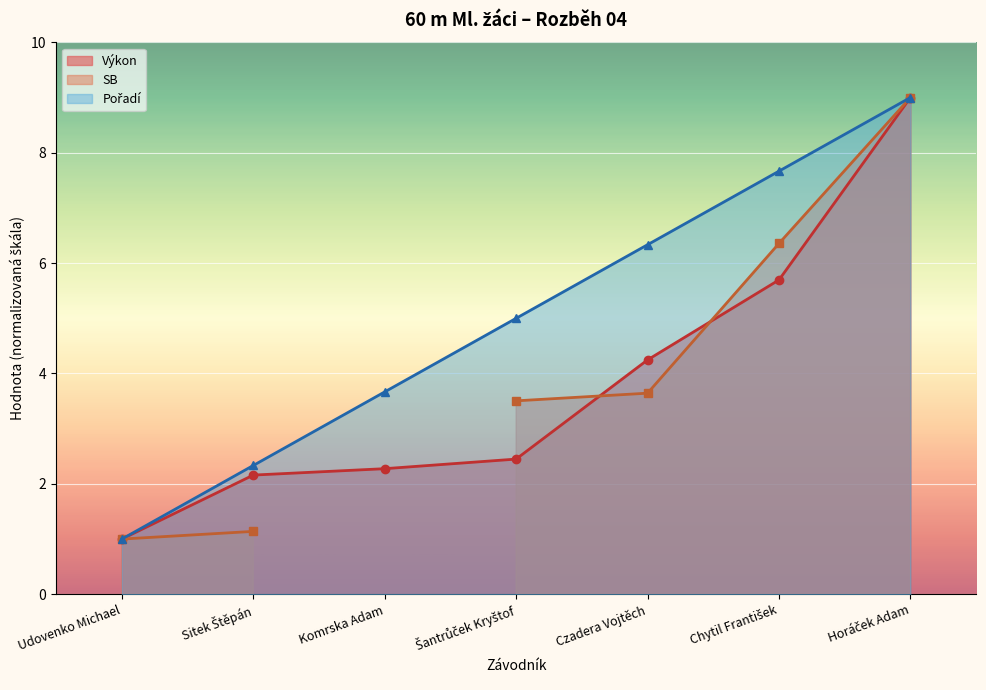

Does the chart display data point markers on the line(s)?

Yes